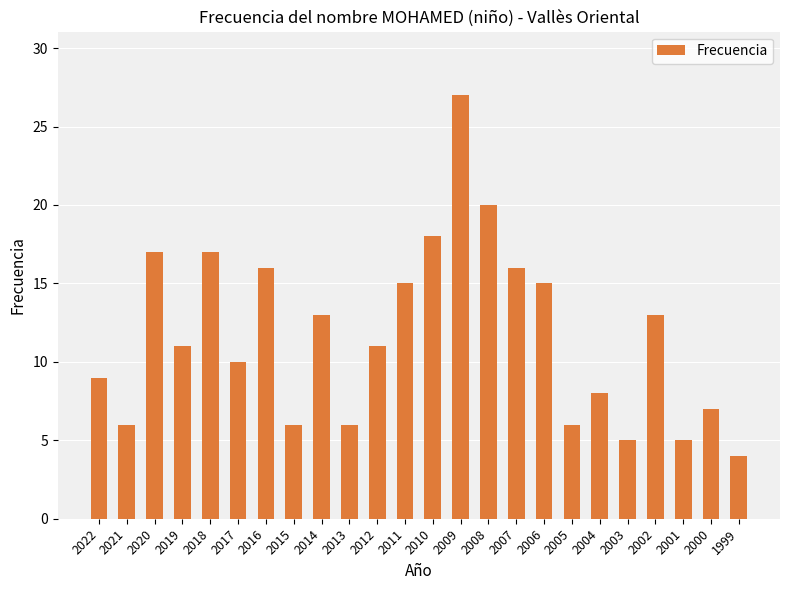

How many categories are shown in the chart?

24